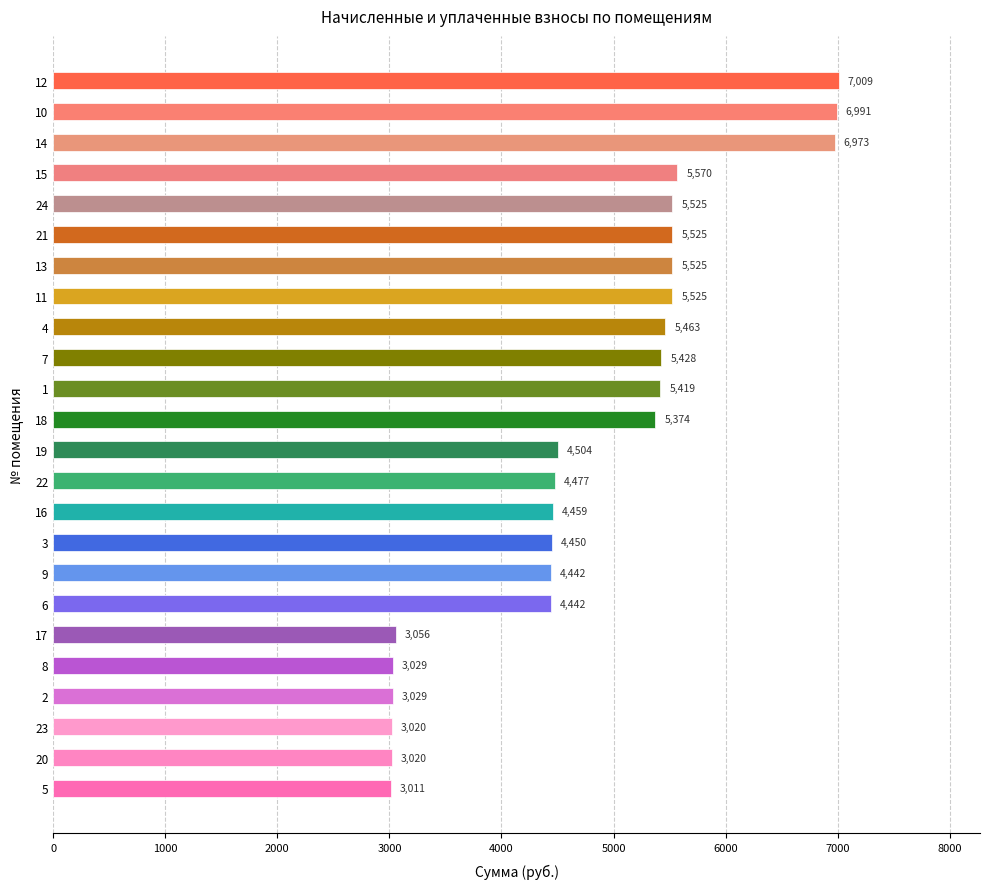

The chart shows a value of 6990.9 at 10. True or false?

True